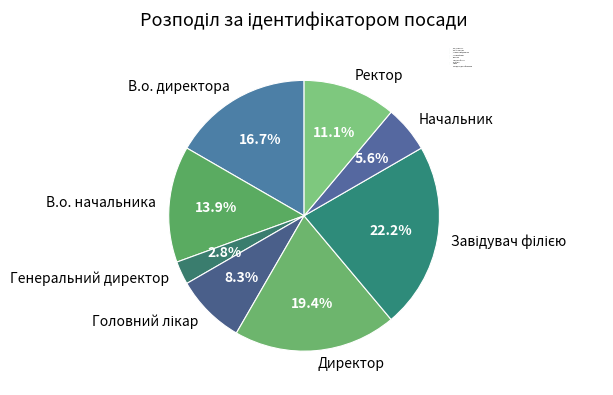

What is the smallest slice in the pie chart?

Генеральний директор